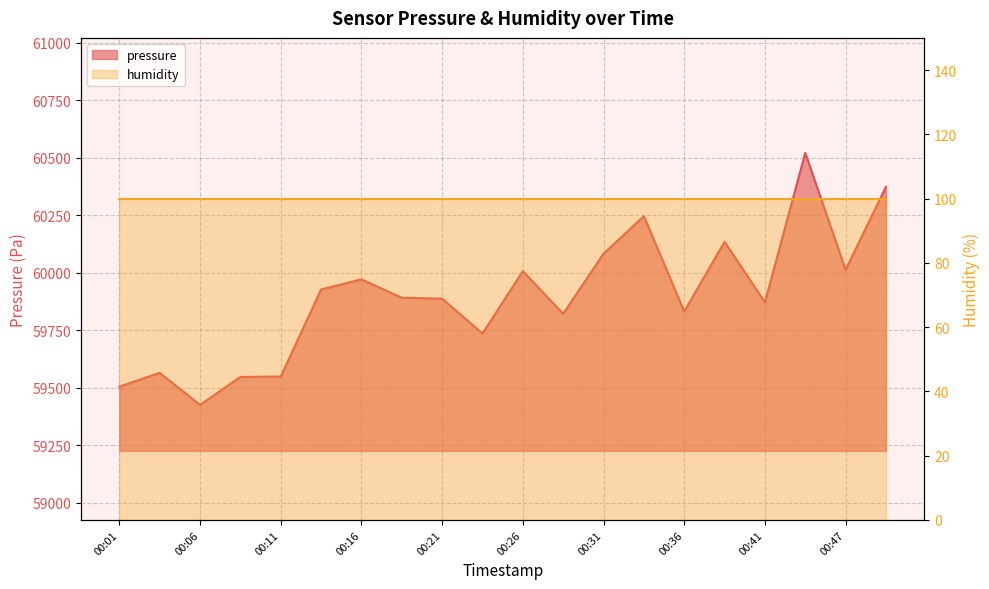

True or false: the data has more than 2 interior local peaks.

True